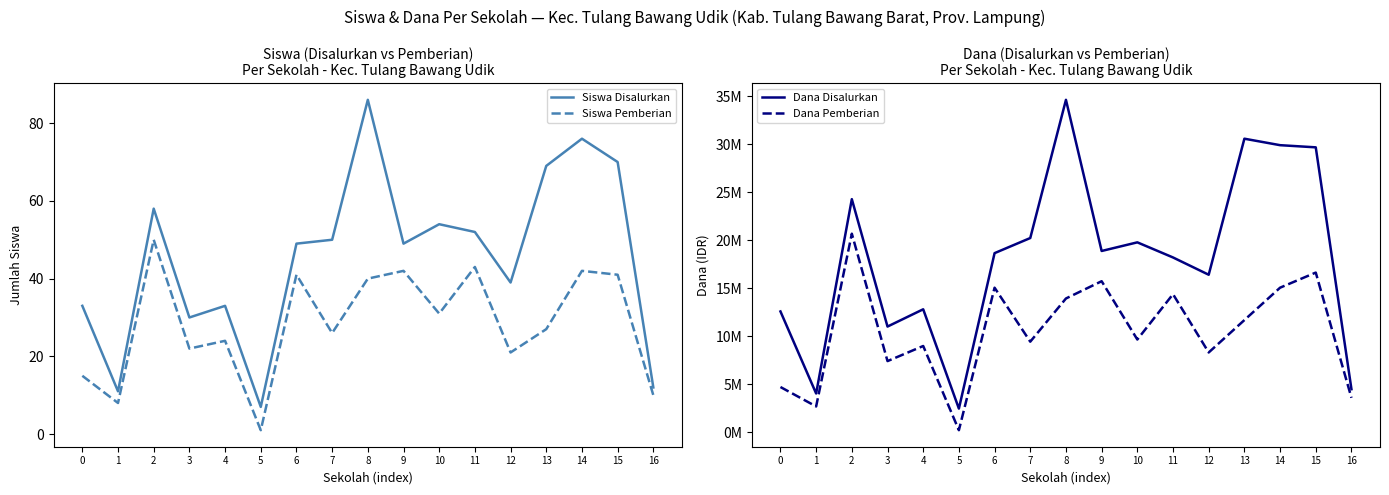

What are all the series names shown in the legend?

Siswa Disalurkan, Siswa Pemberian, Dana Disalurkan, Dana Pemberian